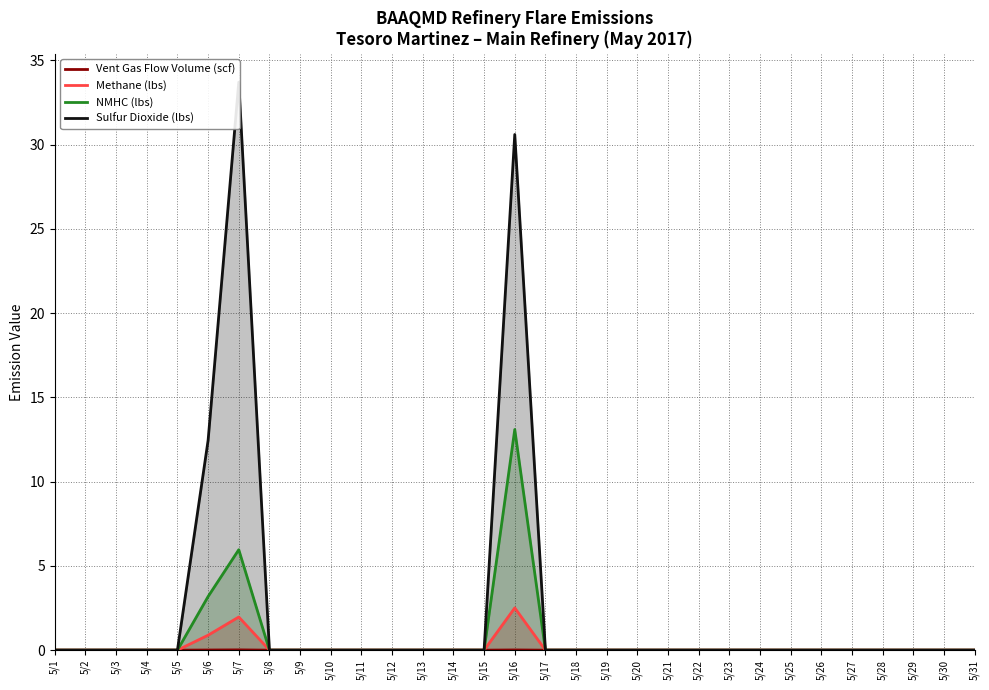

How many data points does each series have?

31